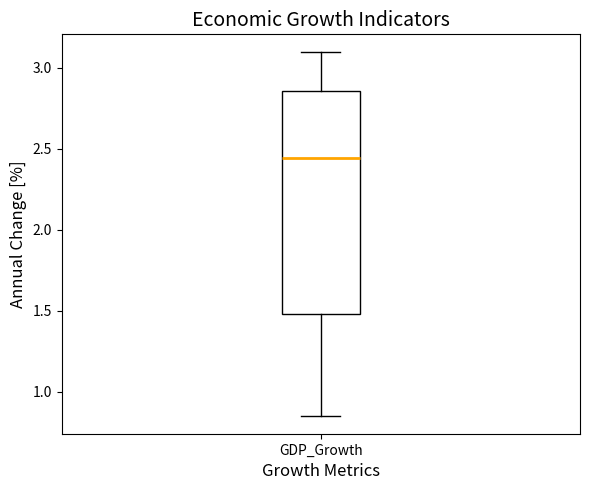

Where is the upper edge of the box for GDP_Growth on the y-axis? The values are not printed on the chart, so give them approximately, as read against the axis.

2.85